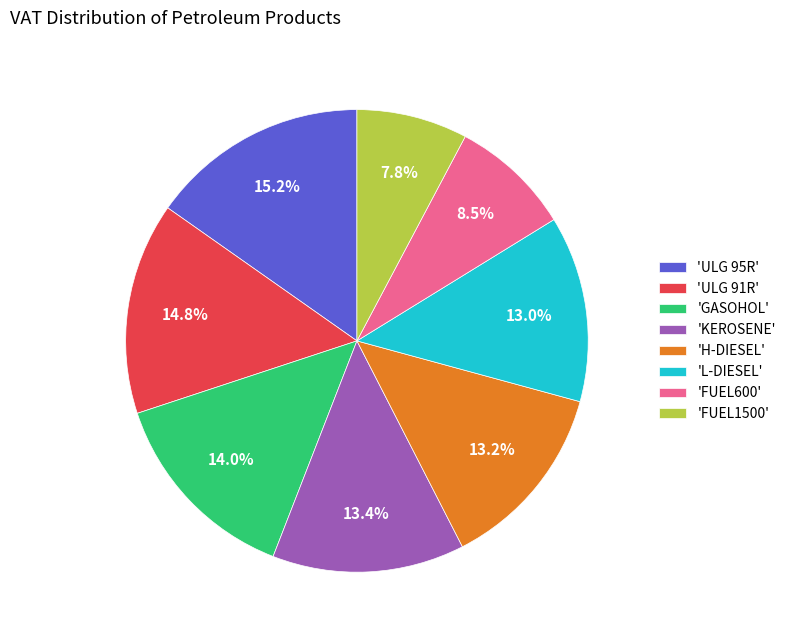

To the nearest percent, what is the difference between the largest and smallest slice percentages?

7%